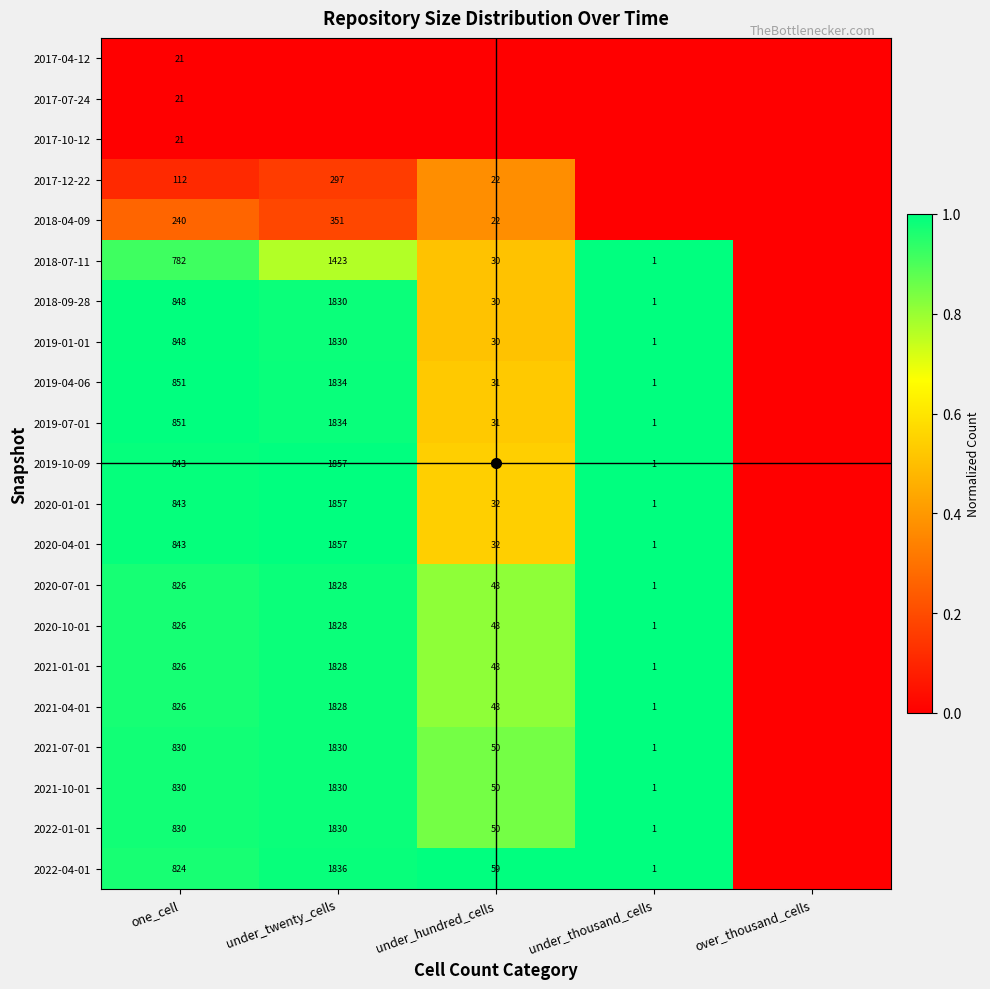

What is the difference between the 2018-07-11 values at one_cell and under_thousand_cells?

781